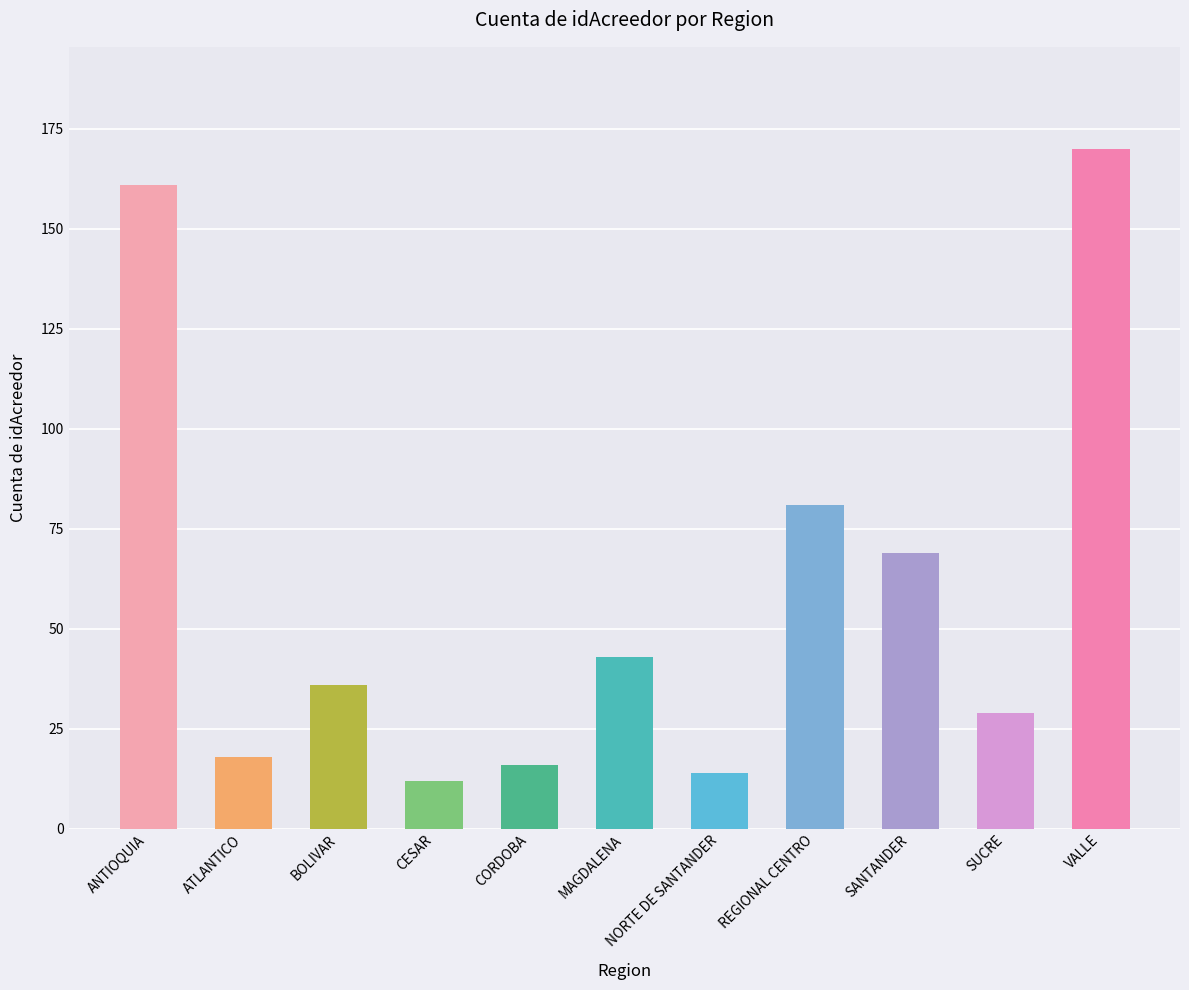

What is the label of the 7th bar from the left?

NORTE DE SANTANDER